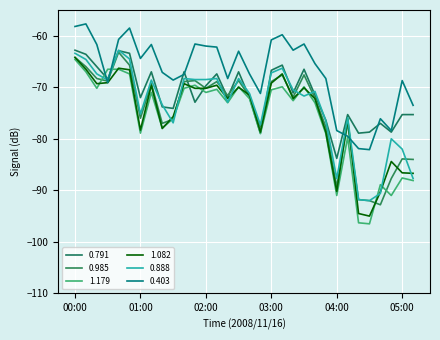

What is the smallest value displayed?

-96.5